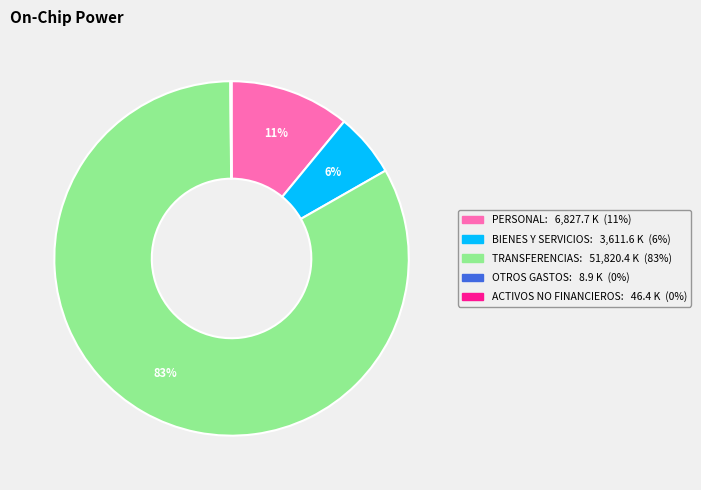

To the nearest percent, what is the difference between the largest and smallest slice percentages?

83%